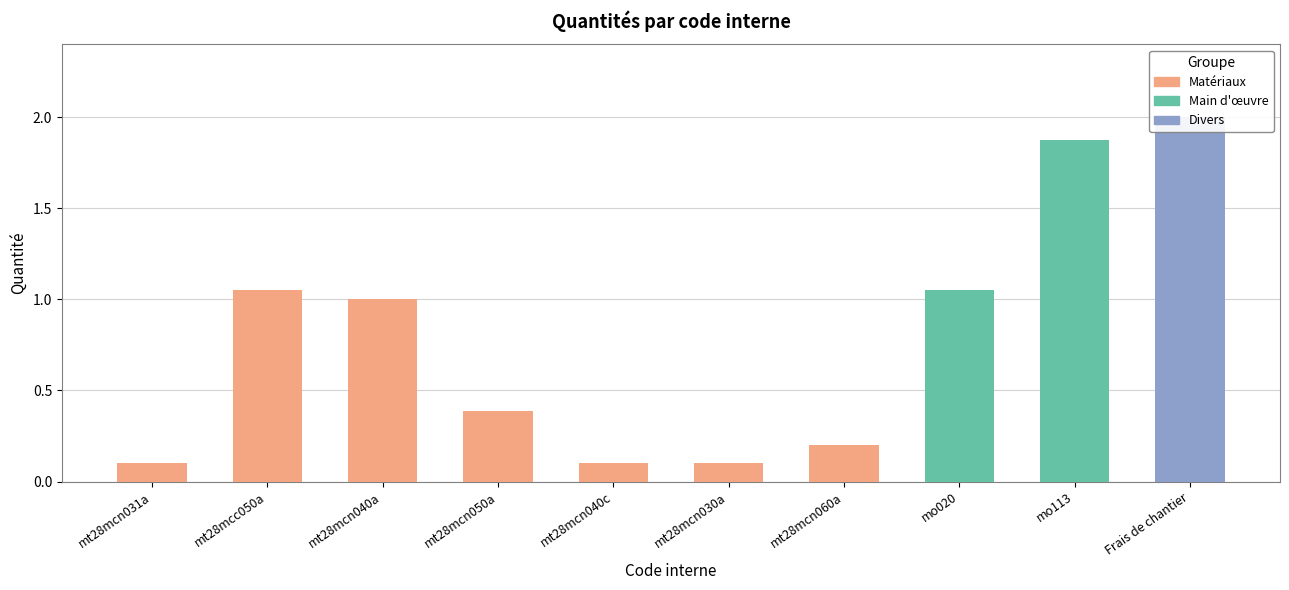

The value at Frais de chantier is 2.0. True or false?

True